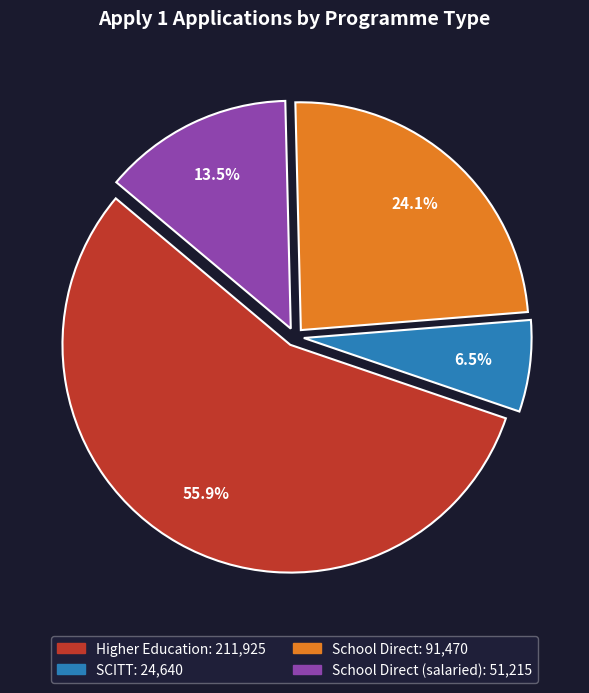

Does any single category account for the majority?

Yes